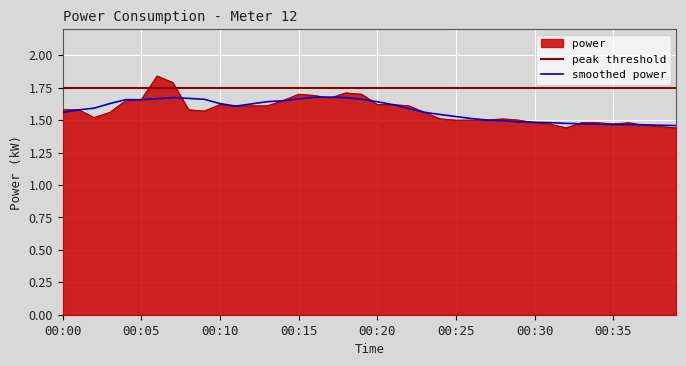

Reading left to right, what are all the values shown in this chart?

00:00=1.6	00:01=1.6	00:02=1.5	00:03=1.6	00:04=1.6	00:05=1.7	00:06=1.8	00:07=1.8	00:08=1.6	00:09=1.6	00:10=1.6	00:11=1.6	00:12=1.6	00:13=1.6	00:14=1.6	00:15=1.7	00:16=1.7	00:17=1.7	00:18=1.7	00:19=1.7	00:20=1.6	00:21=1.6	00:22=1.6	00:23=1.6	00:24=1.5	00:25=1.5	00:26=1.5	00:27=1.5	00:28=1.5	00:29=1.5	00:30=1.5	00:31=1.5	00:32=1.4	00:33=1.5	00:34=1.5	00:35=1.5	00:36=1.5	00:37=1.5	00:38=1.4	00:39=1.4